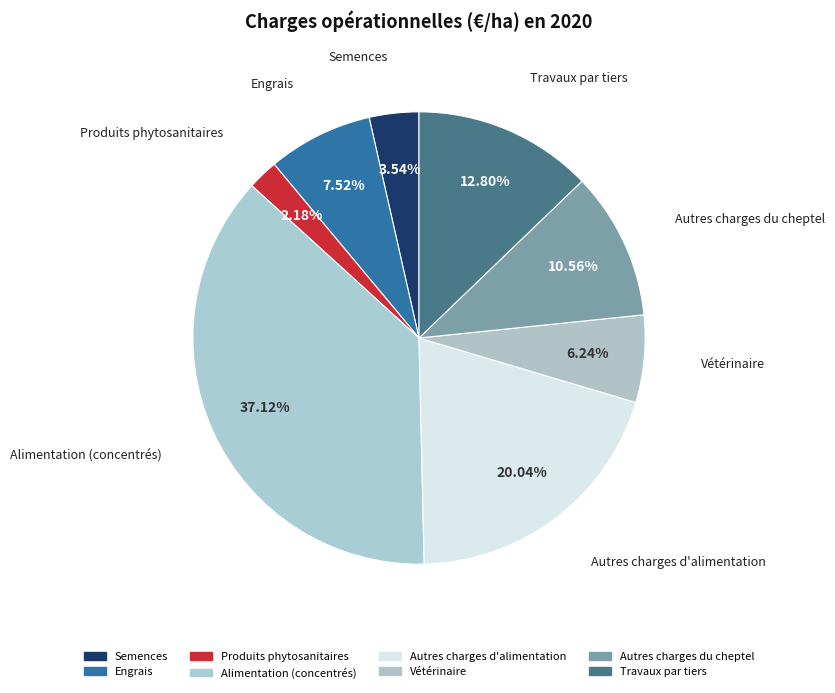

How many slices are in this pie chart?

8